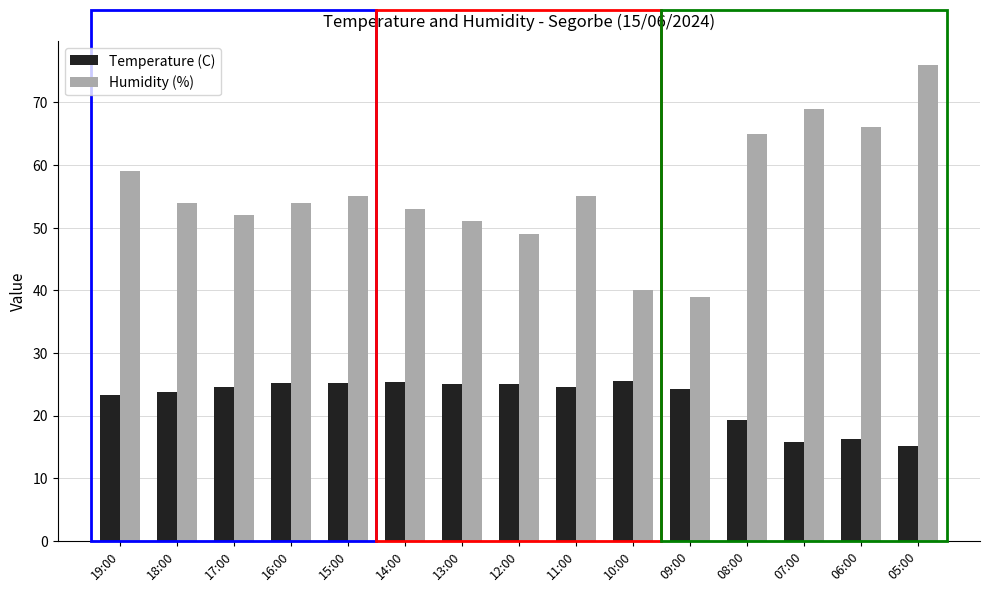

What is the greatest value displayed?

76.0